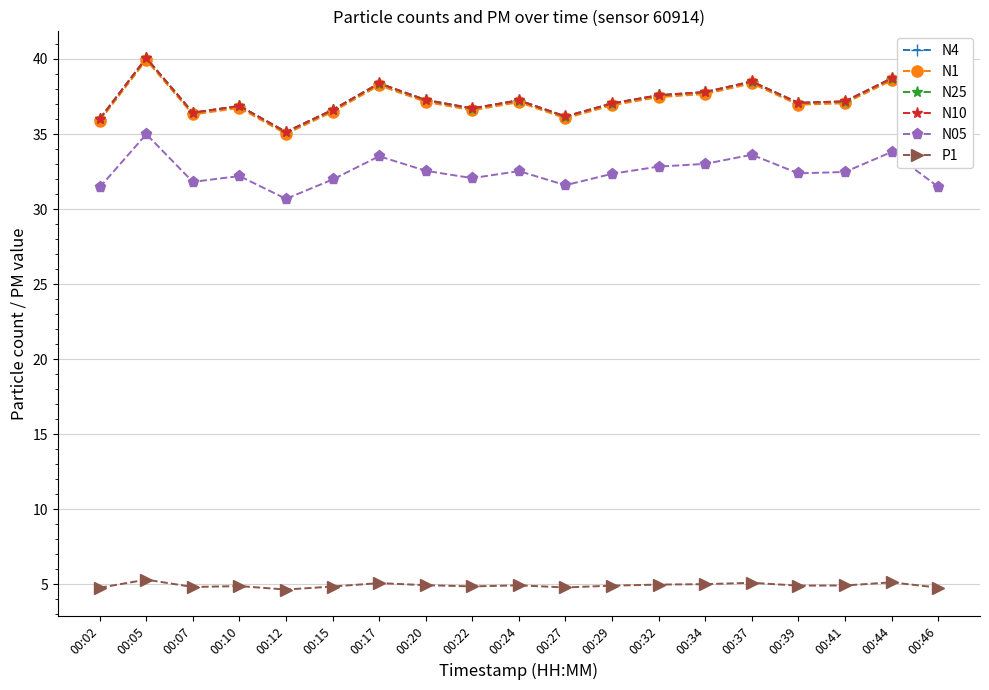

Between 00:05 and 00:41, which series saw the biggest shift?

N4